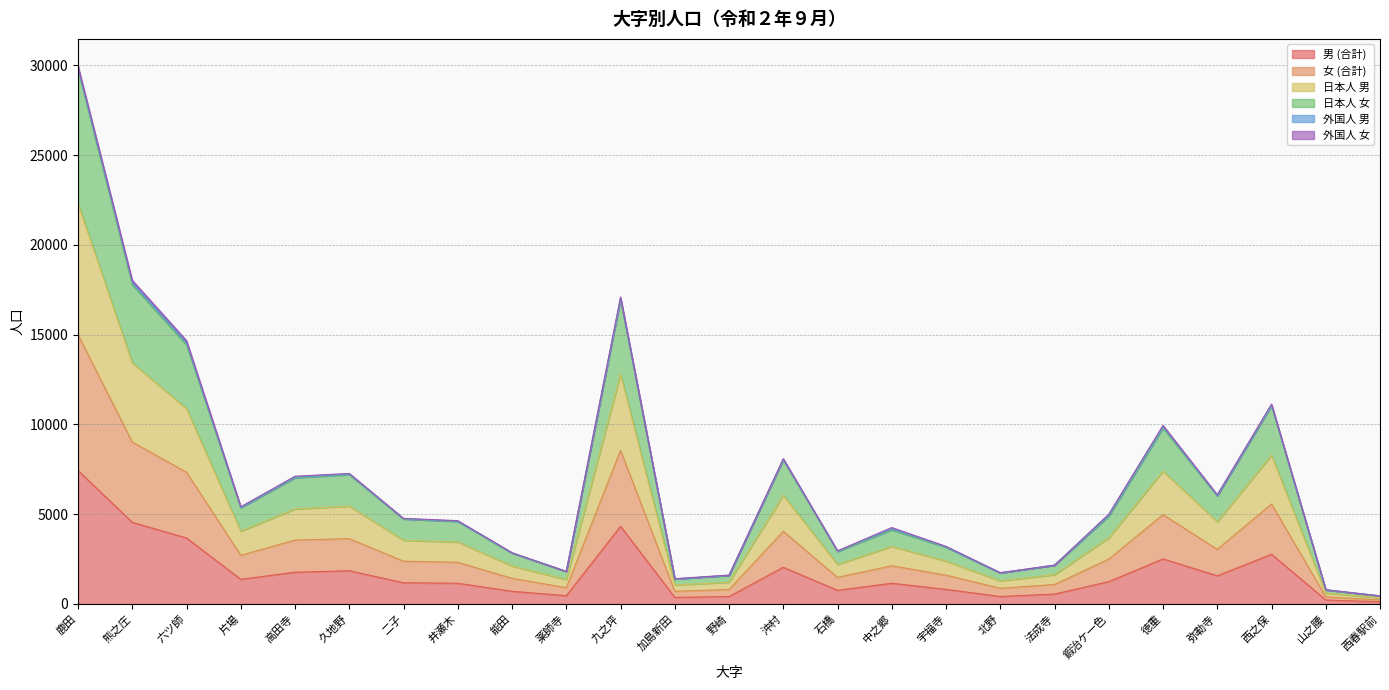

At which category is the sum across all series the highest?

鹿田